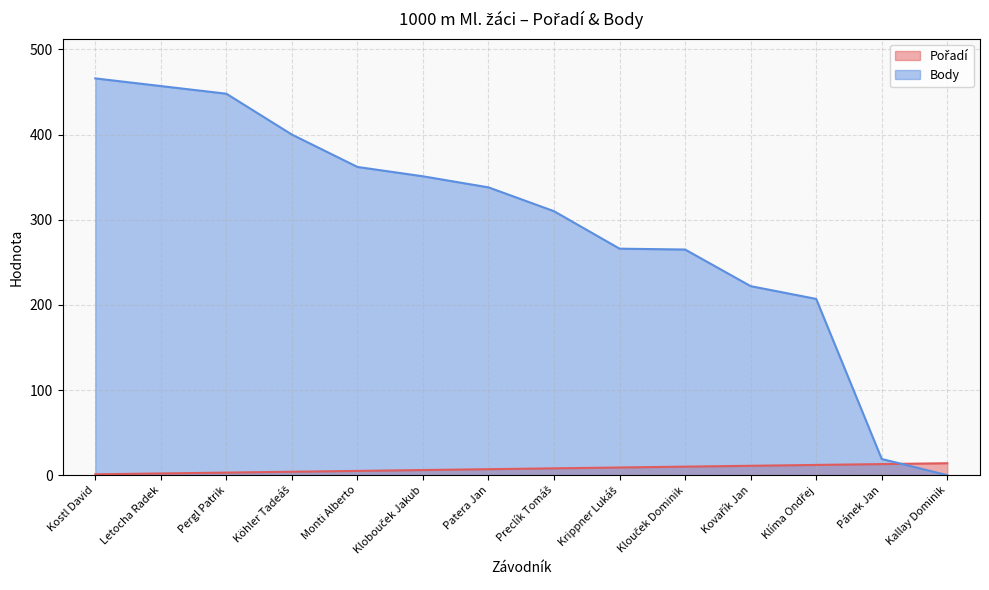

Which series changed the most between Klouček Dominik and Klíma Ondřej?

Body